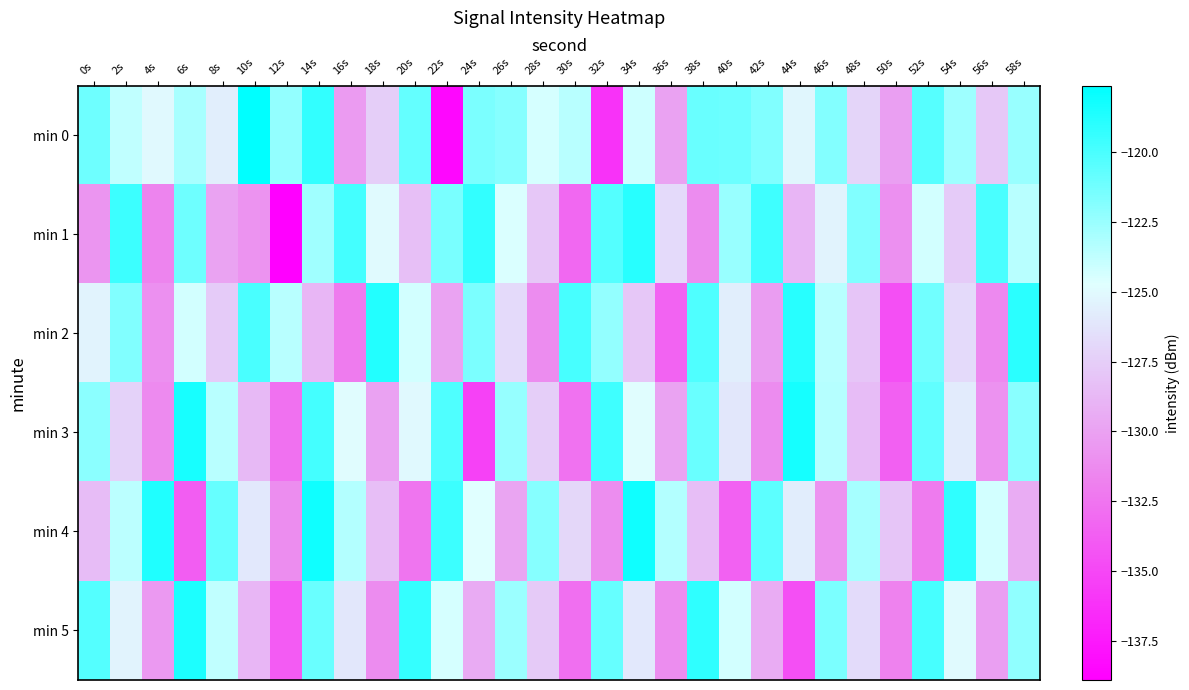

Between 18s and 2s, which is larger?

2s